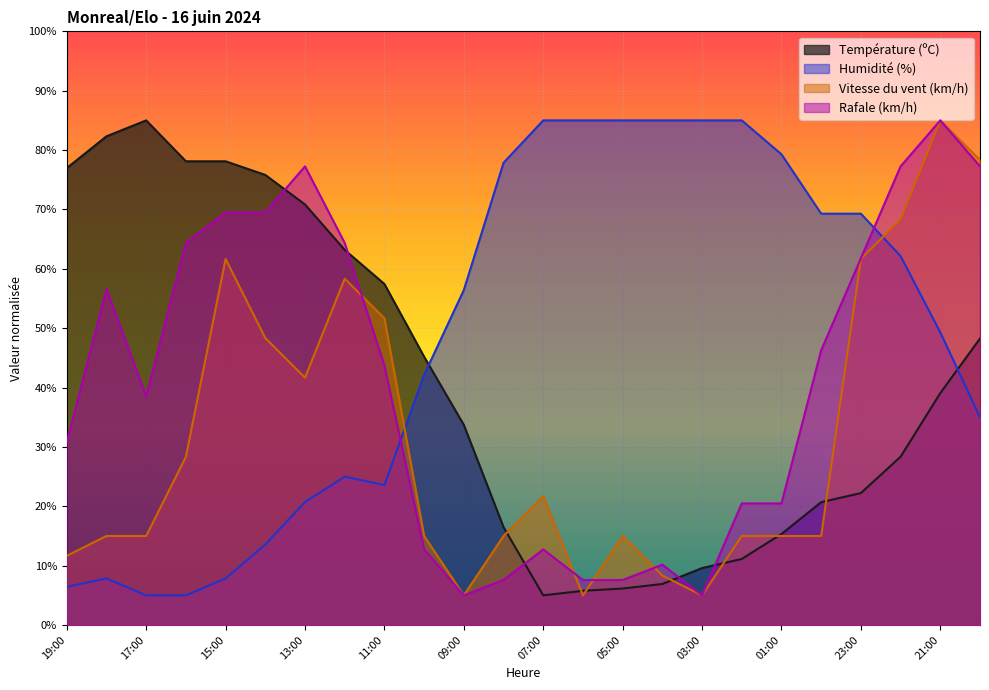

Where does the Rafale (km/h) series first go above 43?

18:00